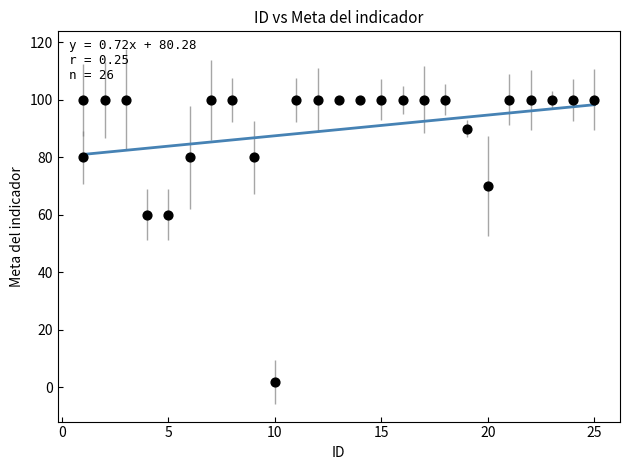

What is the range of X values (max minus min)?

24